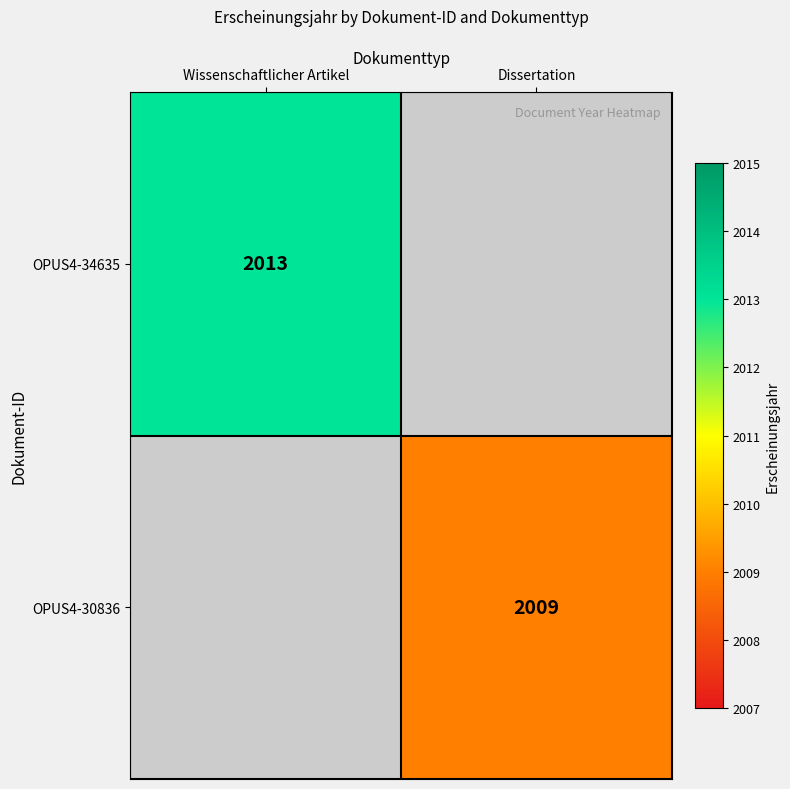

Is it true that OPUS4-34635 equals 894 at Wissenschaftlicher Artikel?

False